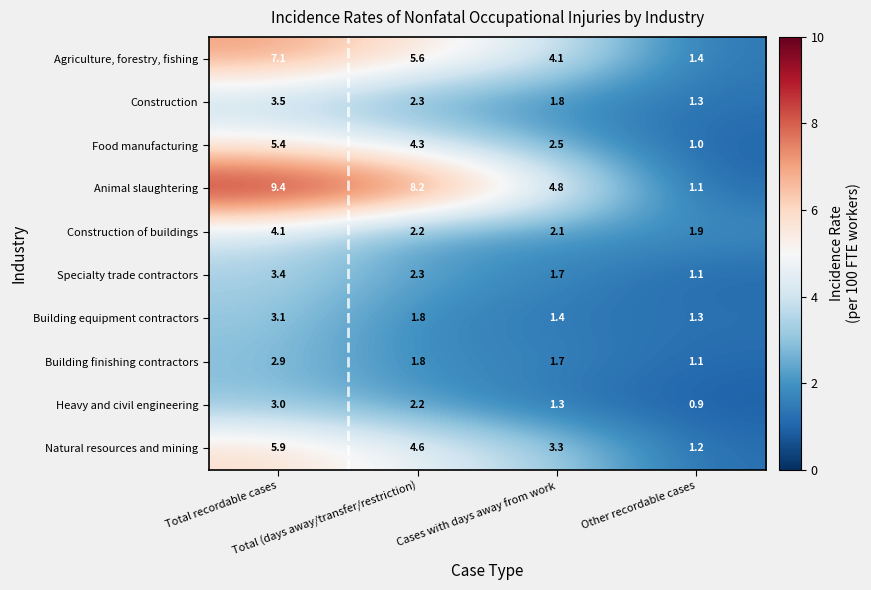

Which category has the highest value across all series?

Total recordable cases